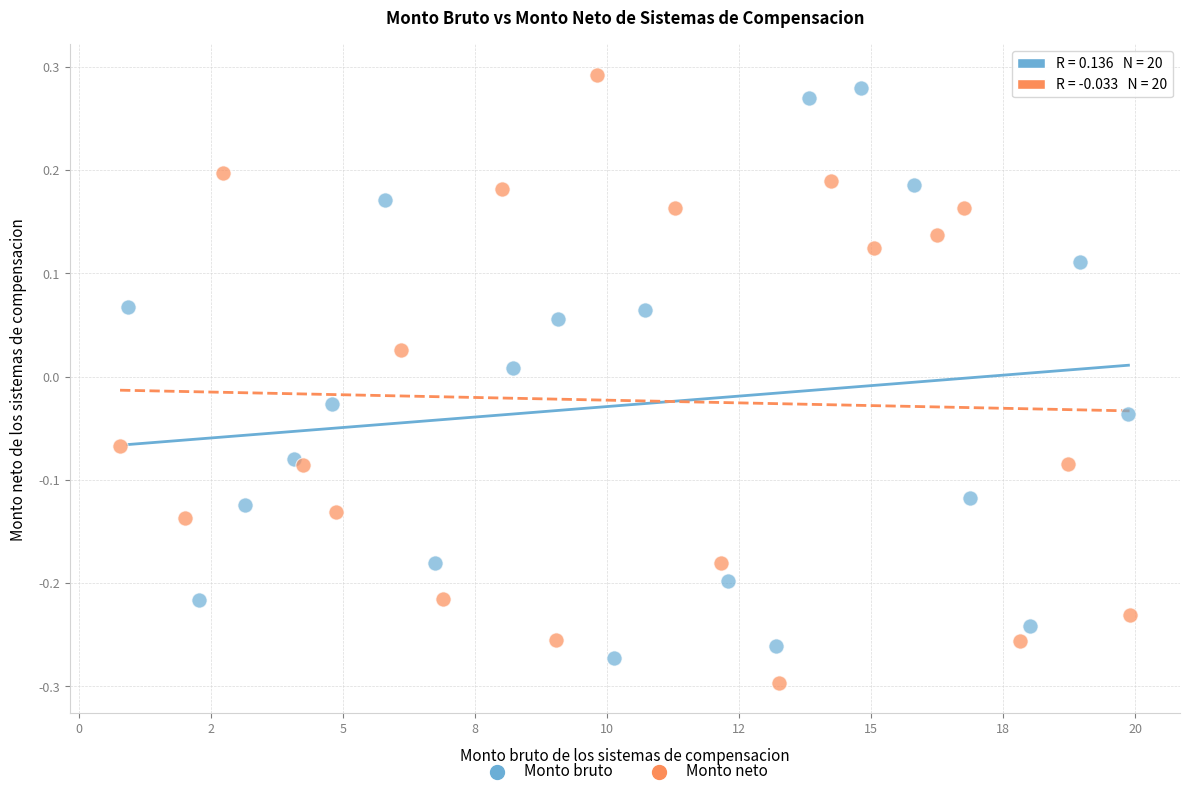

Which series contains the lowest Y value?

Monto neto